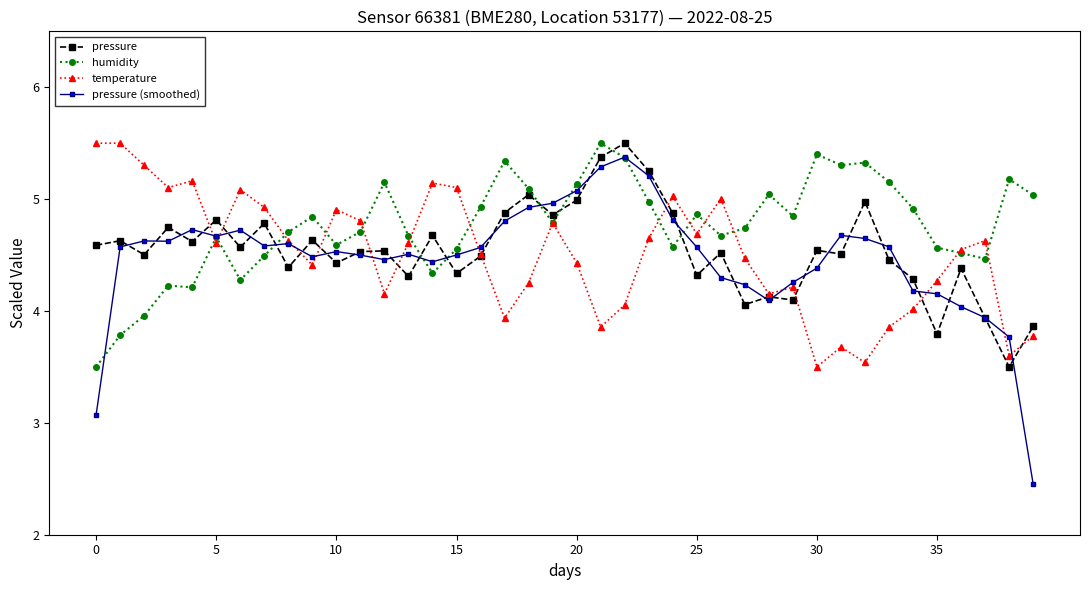

Which series has the widest spread of values?

pressure (smoothed)